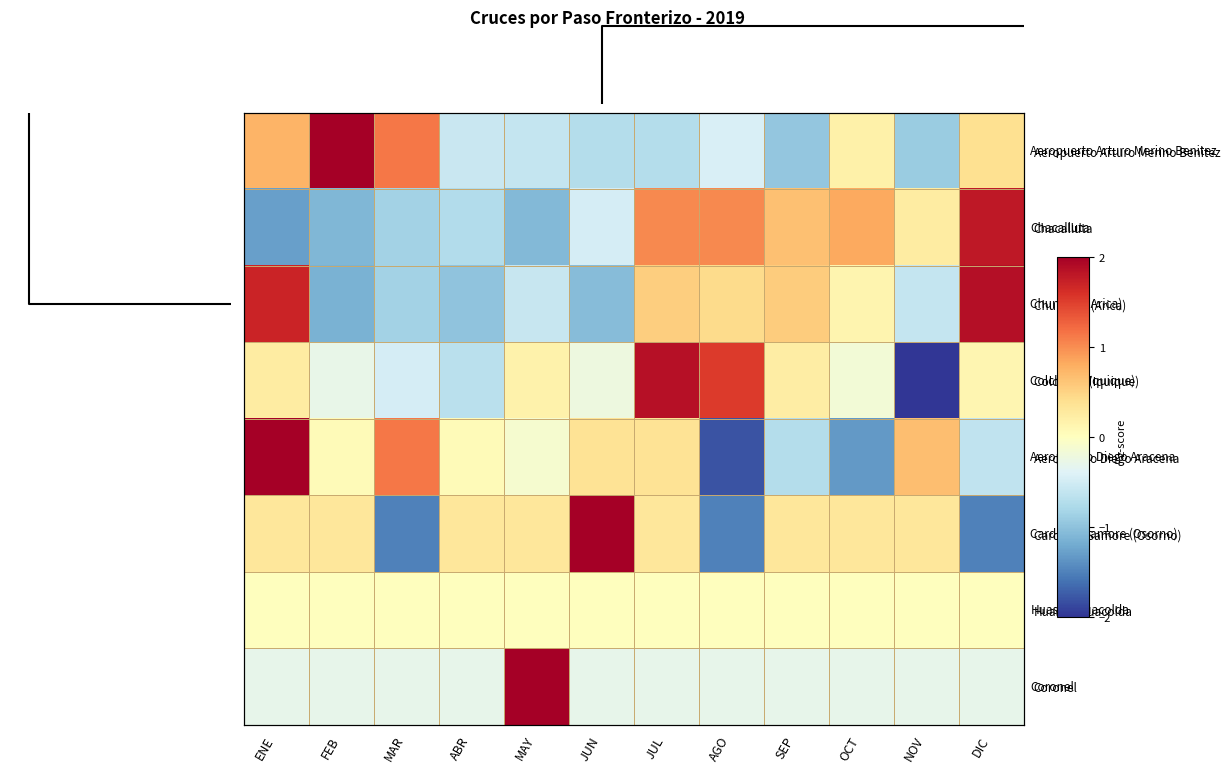

Is the value of Coronel at MAR greater than the value of Colchane (Iquique) at MAY?

No